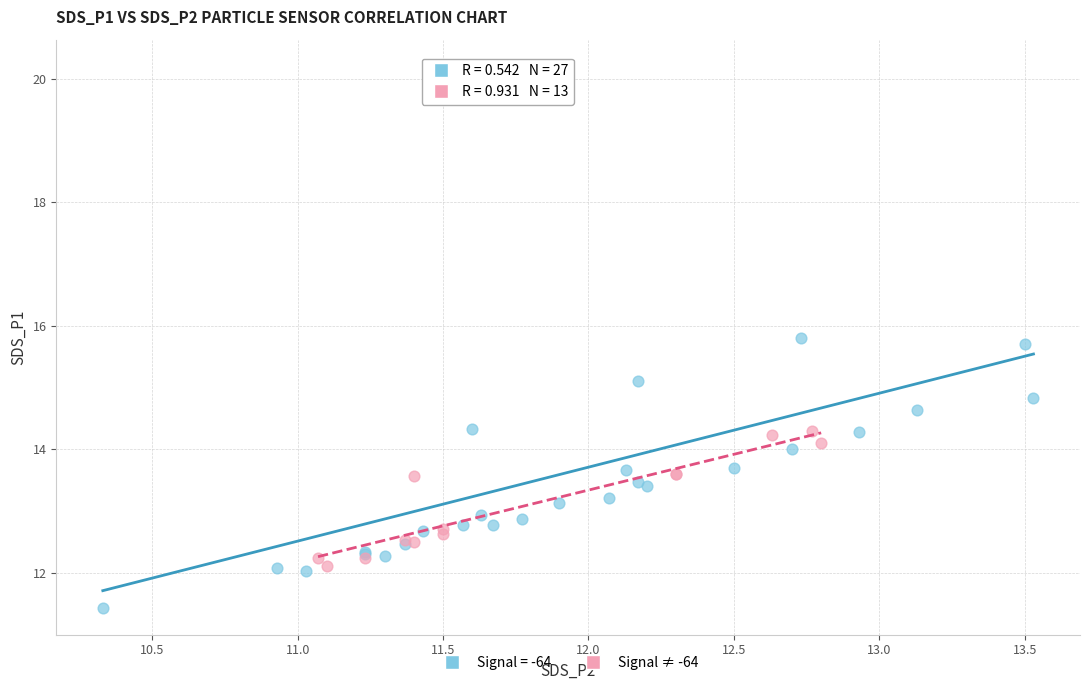

Which series has the largest Y range (max minus min)?

Signal = -64